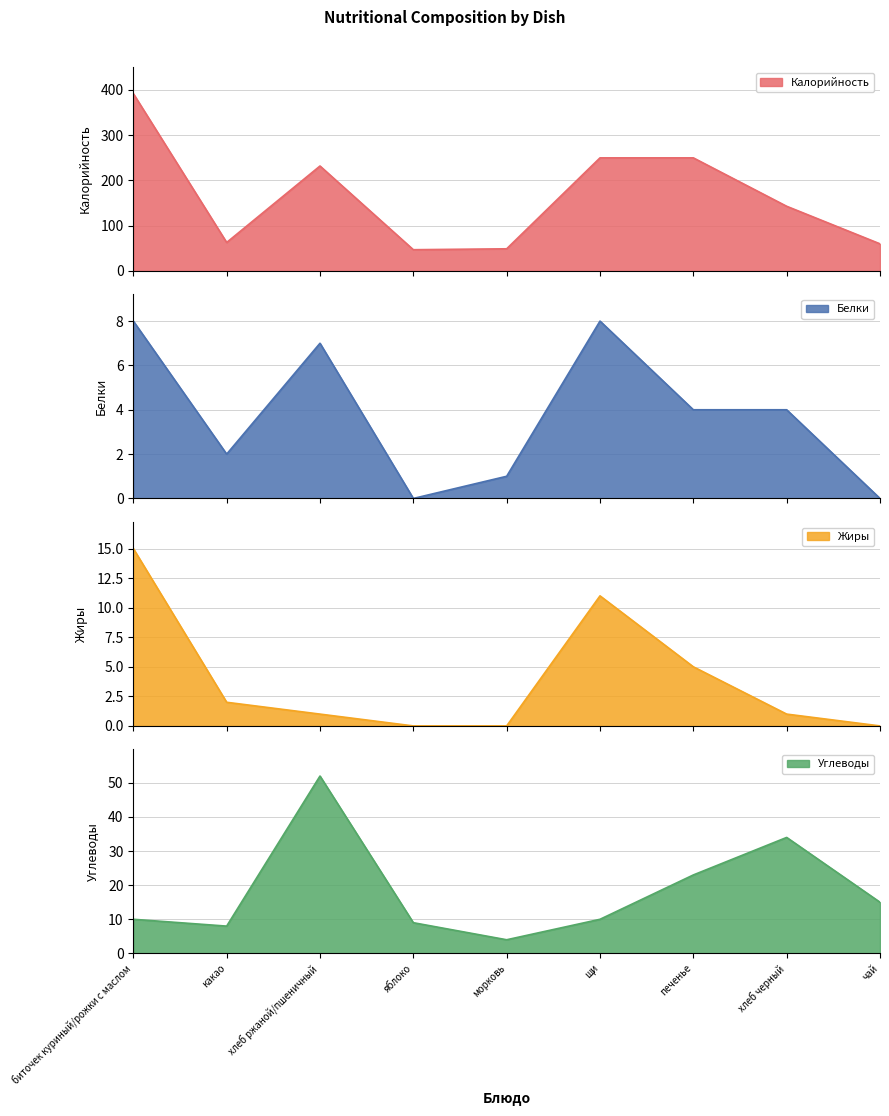

What is the maximum value for Белки?

8